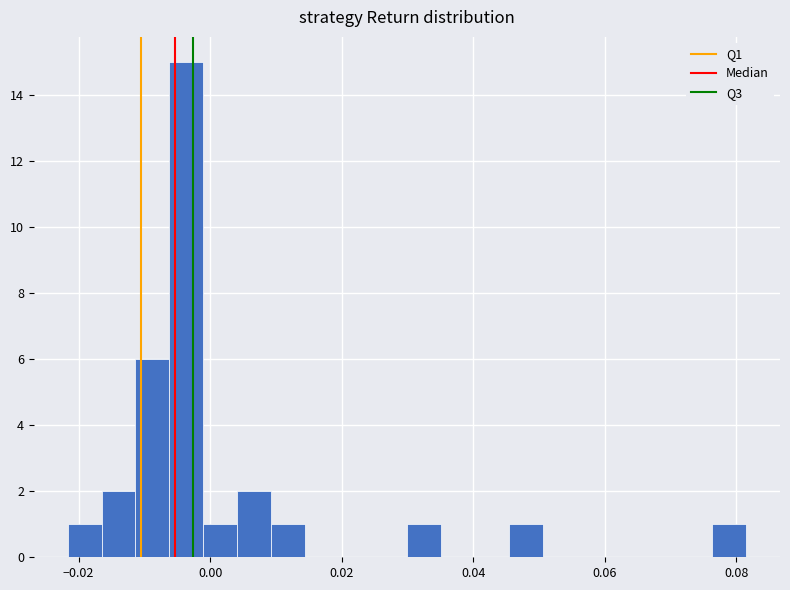

Read against the x-axis, roughly where is the centre of the tallest bar?

-0.004